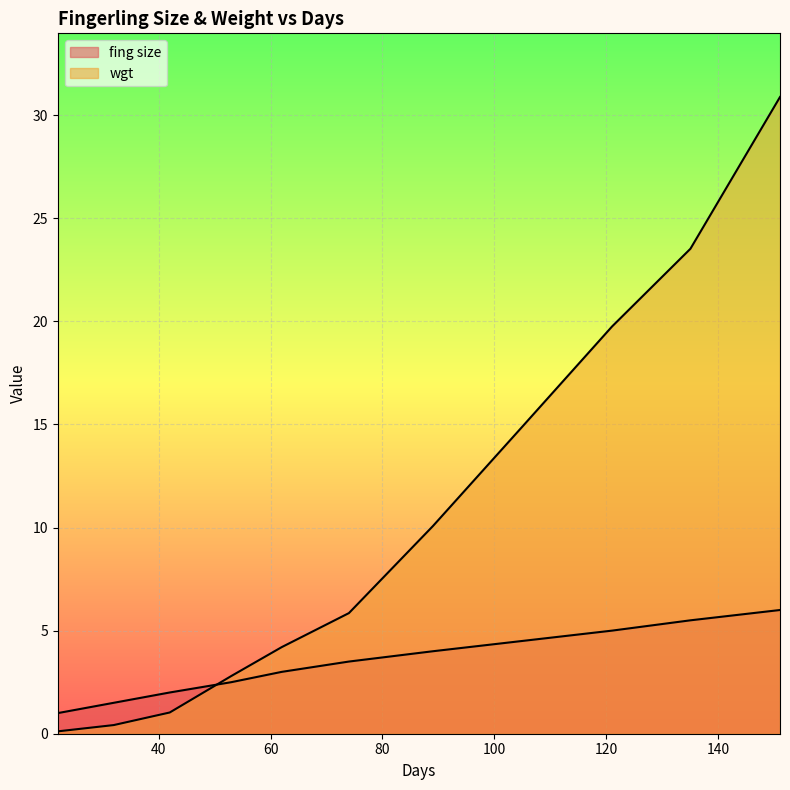

How many data points in fing size are above 3?

6